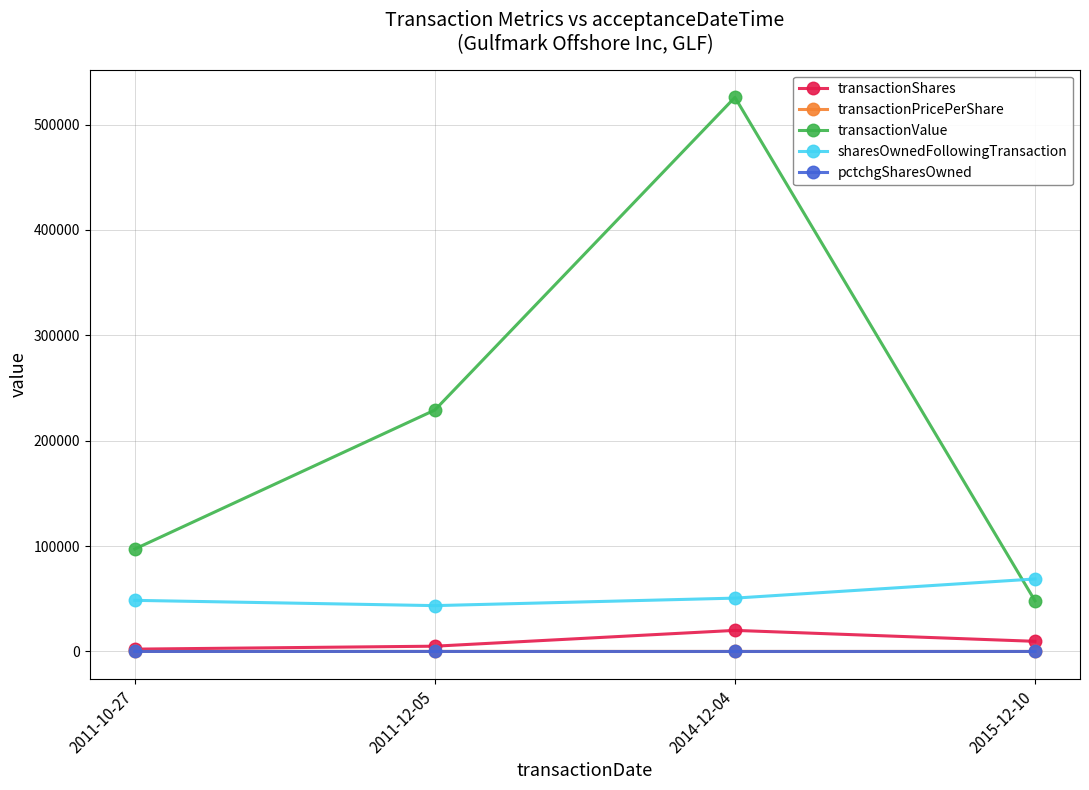

What is the greatest value displayed?

525800.0